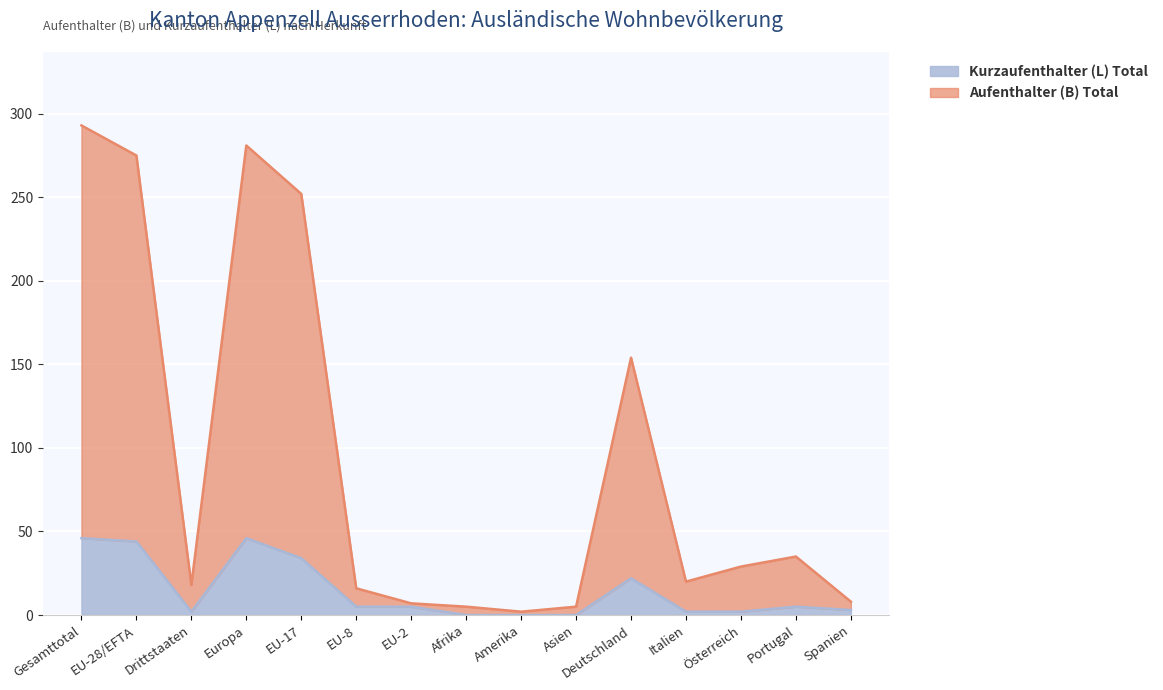

At how many categories does at least one series exceed 292?

1